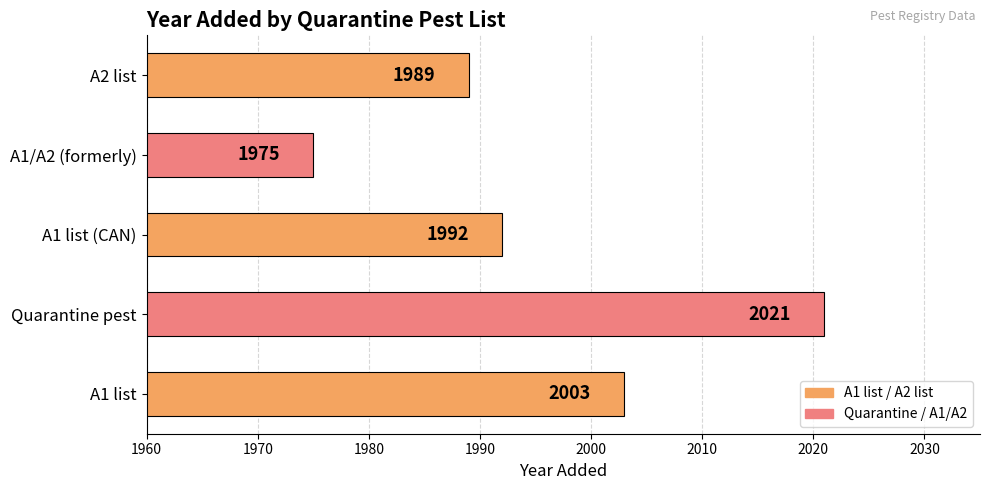

Reading bottom to top, list all the values displayed in this chart.

A1 list=2003	Quarantine pest=2021	A1 list (CAN)=1992	A1/A2 (formerly)=1975	A2 list=1989